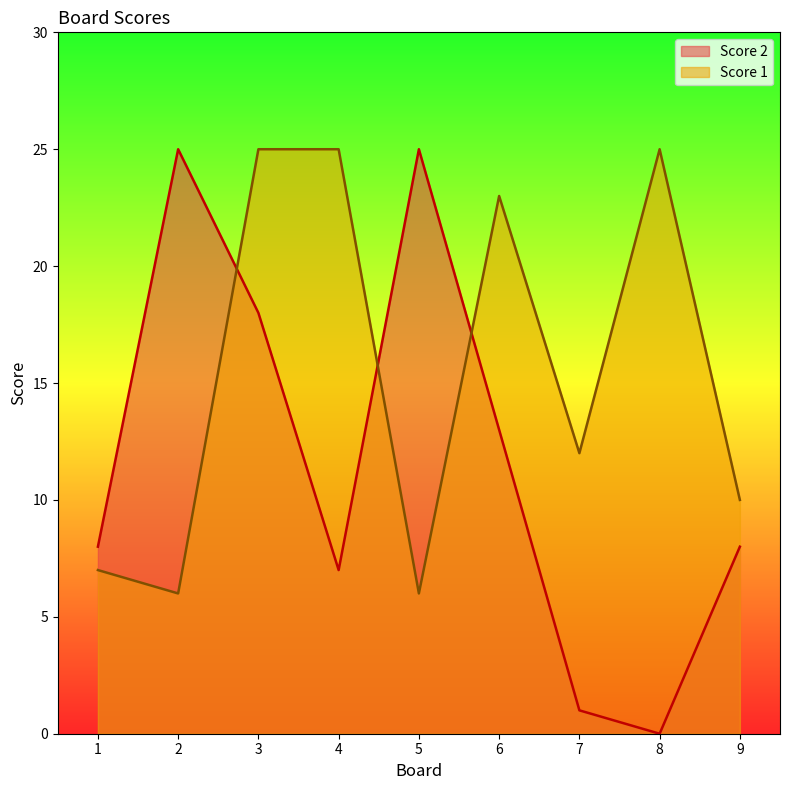

At which label does Score 1 reach its peak?

3